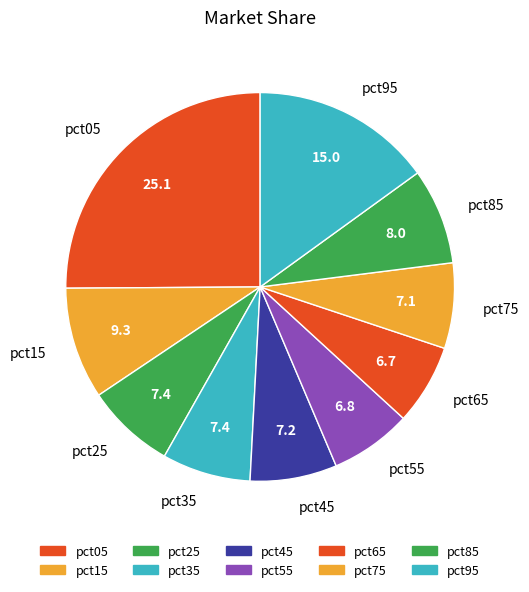

Count the number of slices in the pie.

10